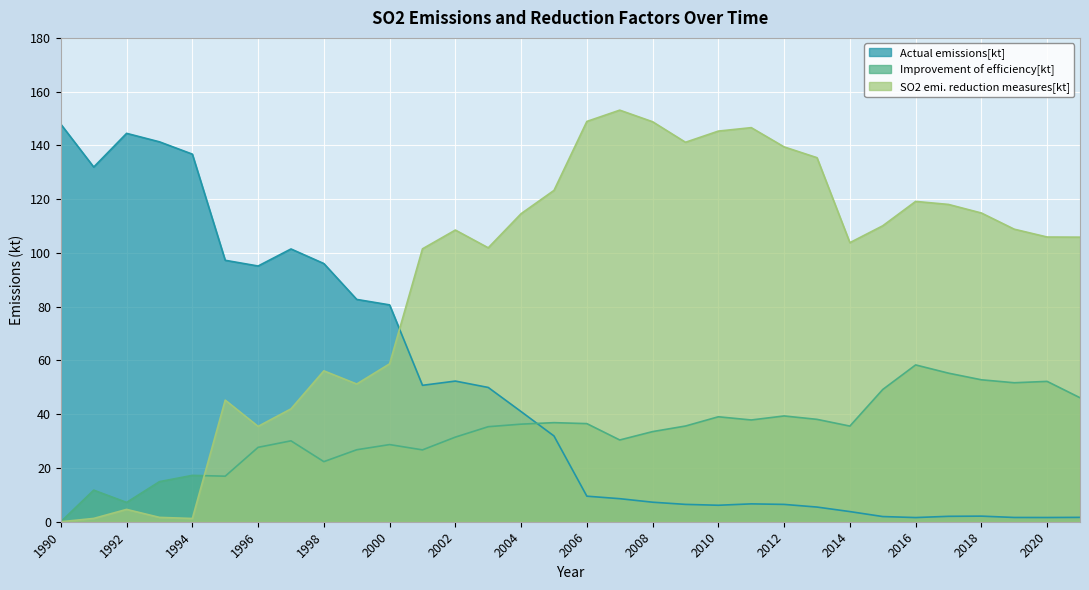

What value does the SO2 emi. reduction measures[kt] series have at 2018?

114.9